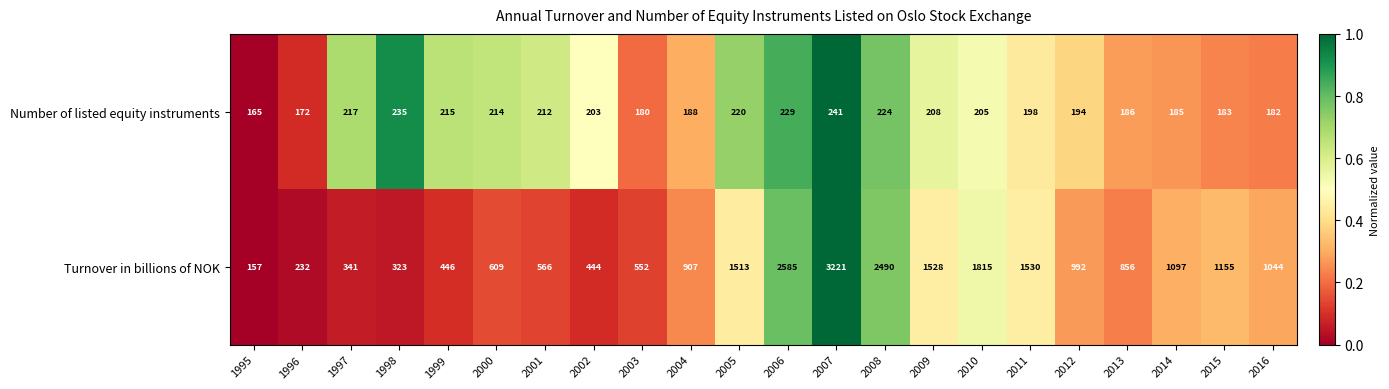

What is the approximate value of Number of listed equity instruments at 2004, to the nearest 5?

190